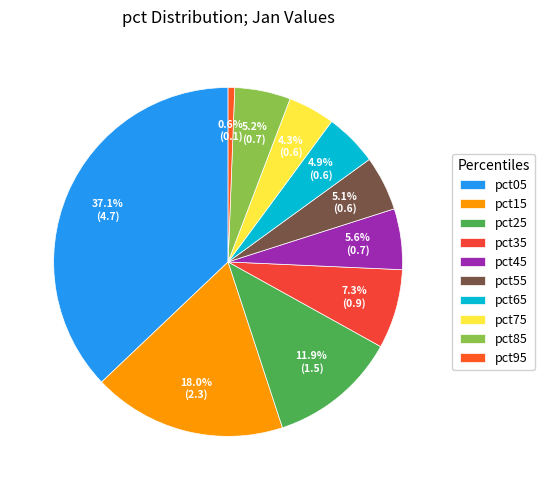

To the nearest percent, what portion does pct15 represent?

18%